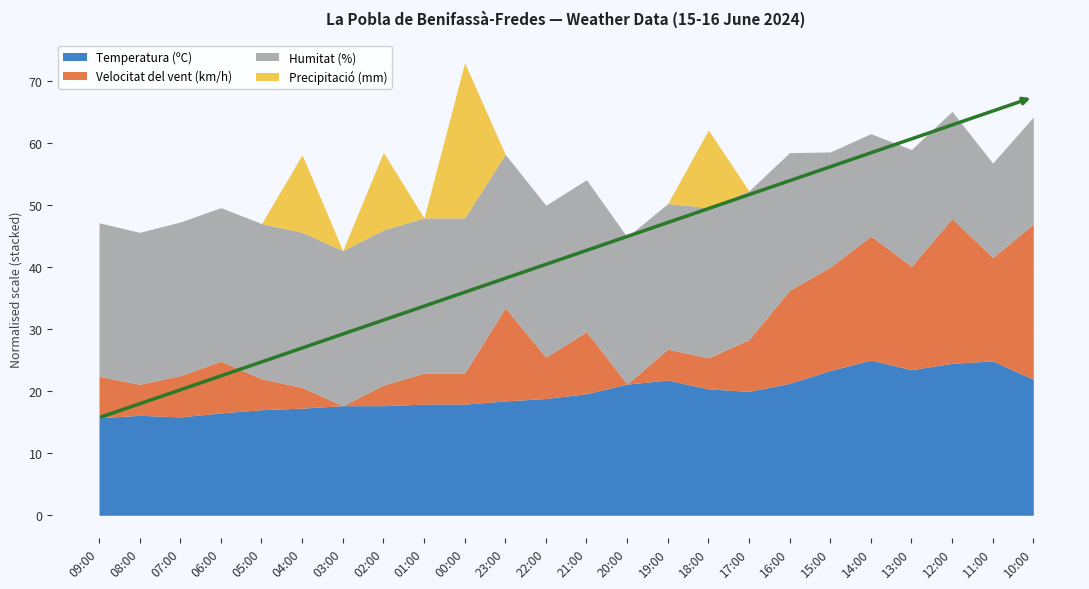

Which category has the lowest value in the Temperatura (ºC) series?

09:00